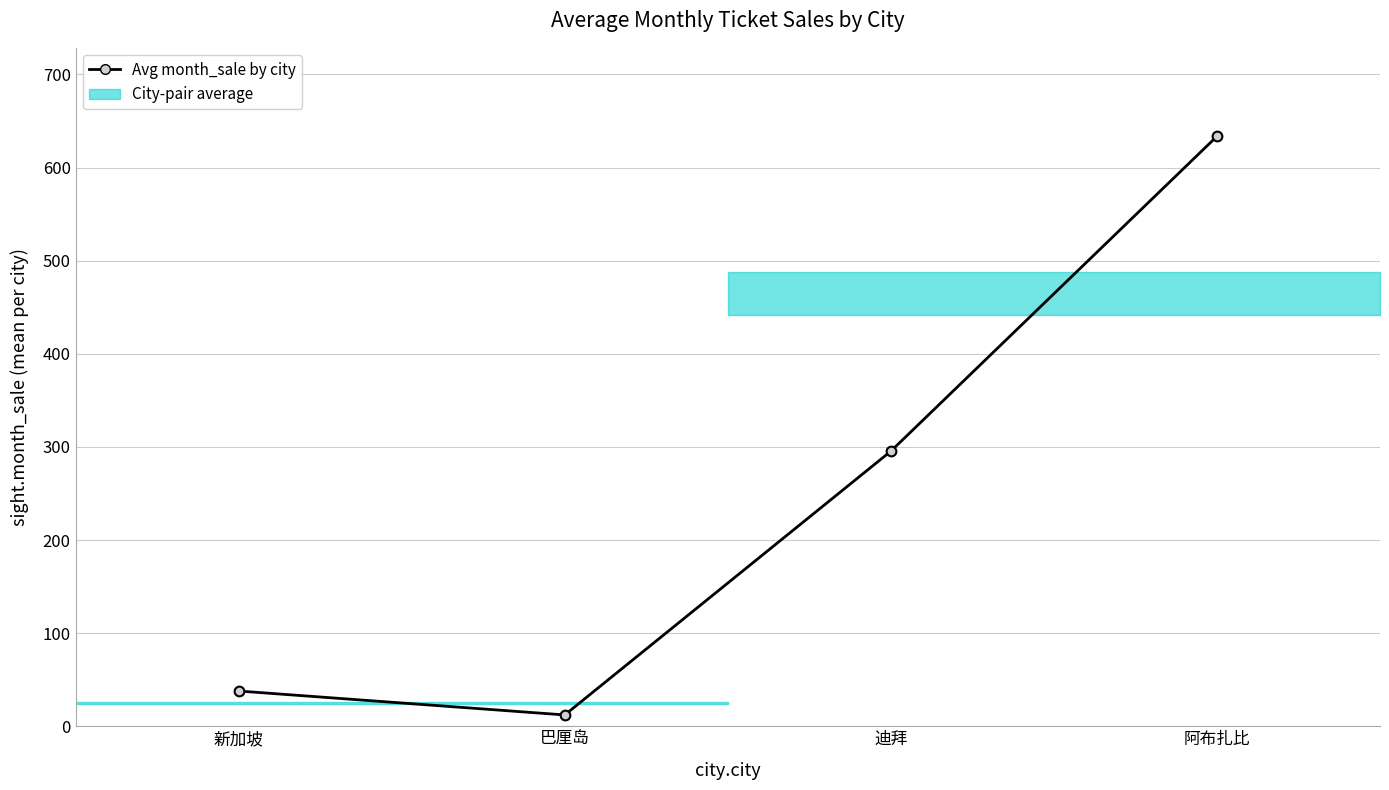

Reading left to right, what are all the values shown in this chart?

37.8	12.1	295.4	633.5